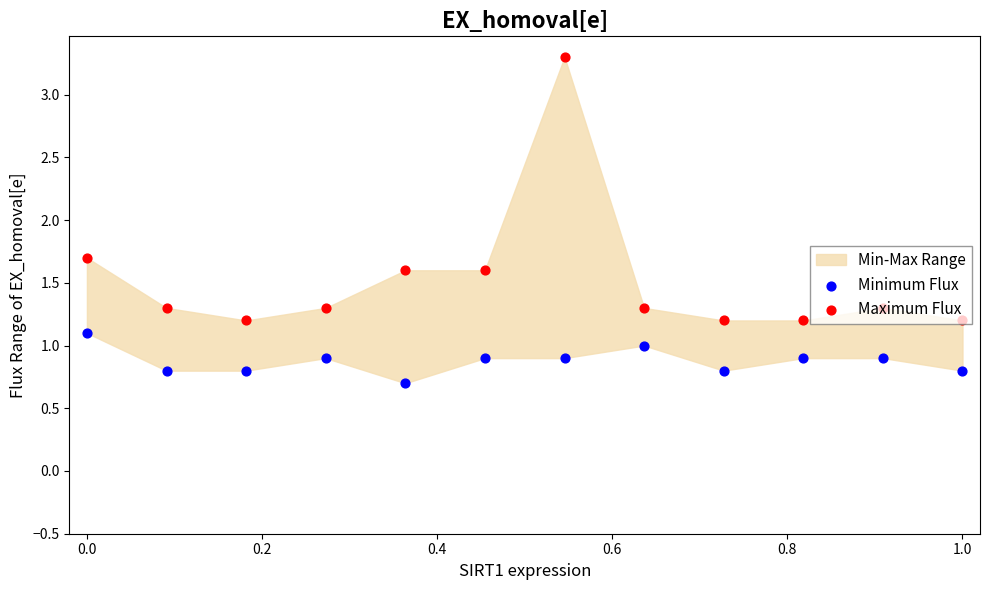

Which series contains the lowest Y value?

Minimum Flux